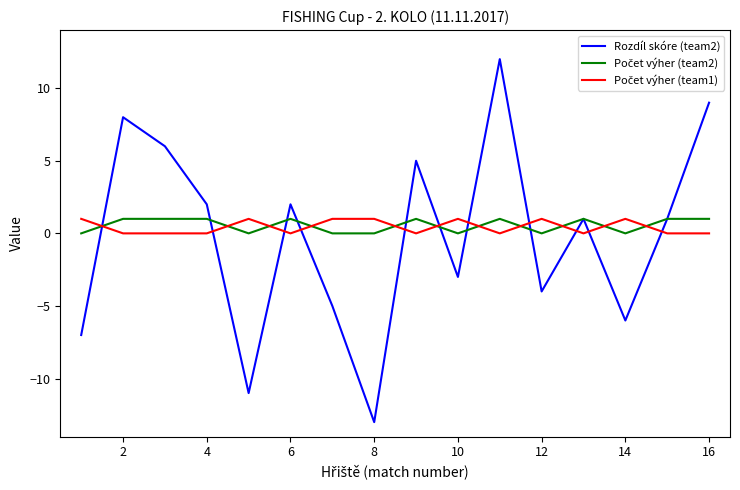

Which series has the largest range (max minus min)?

Rozdíl skóre (team2)